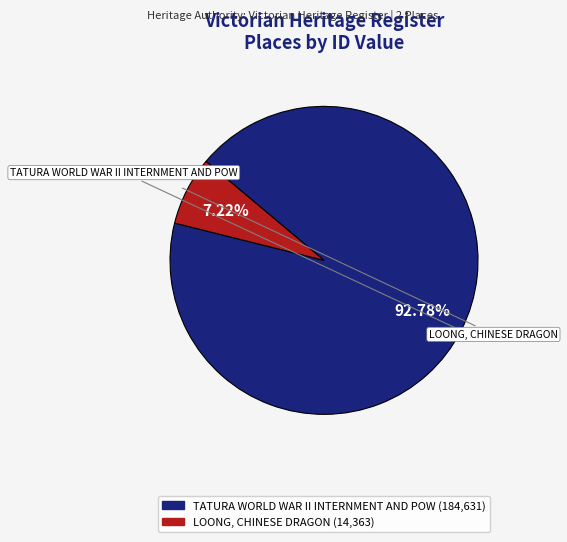

What percentage is the TATURA WORLD WAR II INTERNMENT AND POW slice, to the nearest percent?

93%